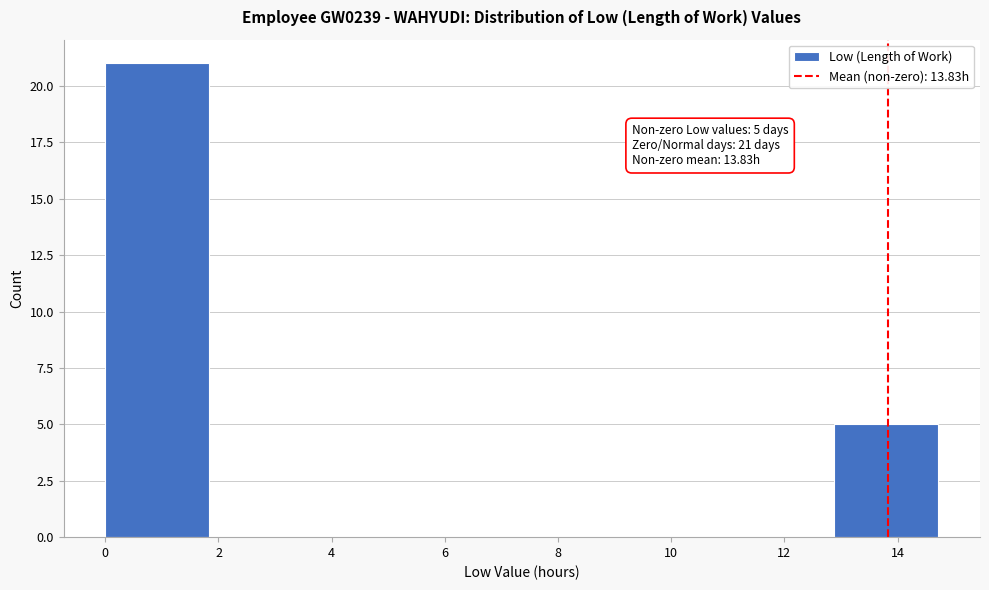

Which range on the x-axis has the tallest bar?

0.00 to 1.84